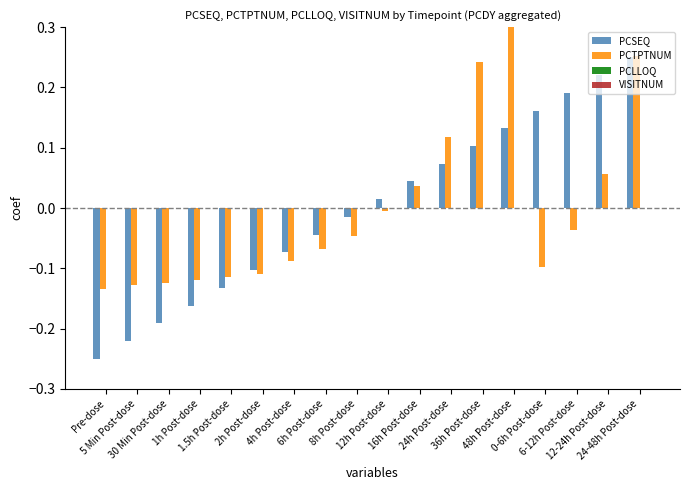

The value of VISITNUM at 1.5h Post-dose is 0.0. True or false?

True